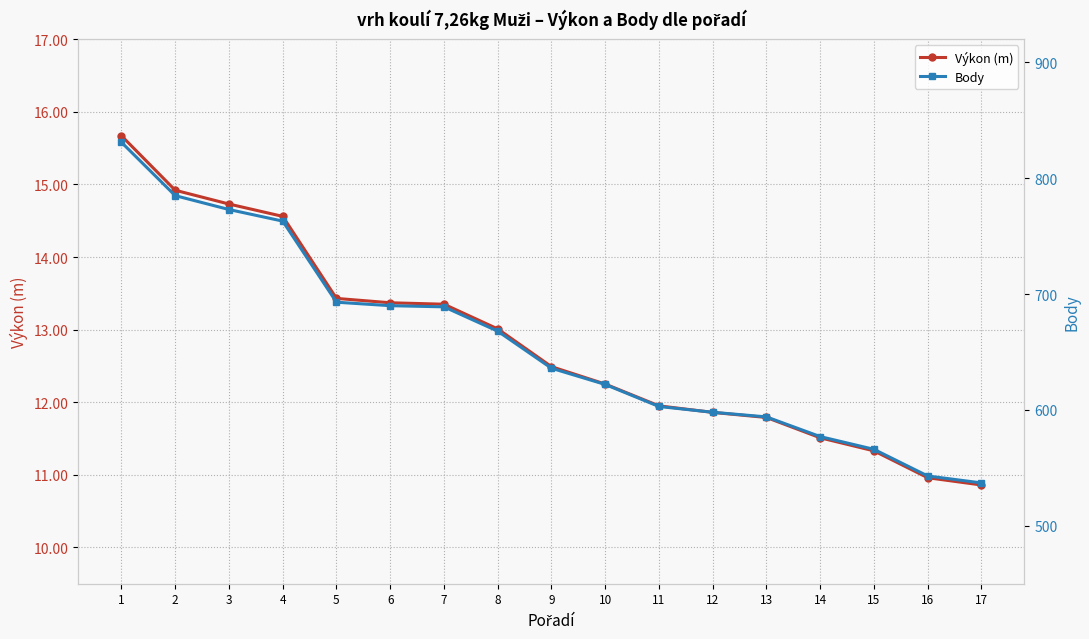

What is the sum of the Body values at 15 and 5?

1259.0